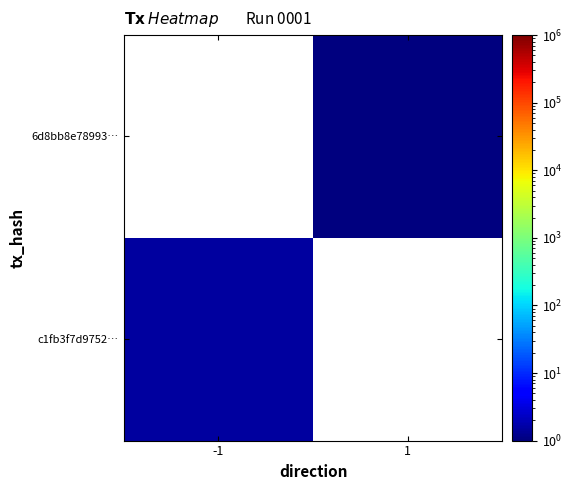

What is the greatest value displayed?

1.5